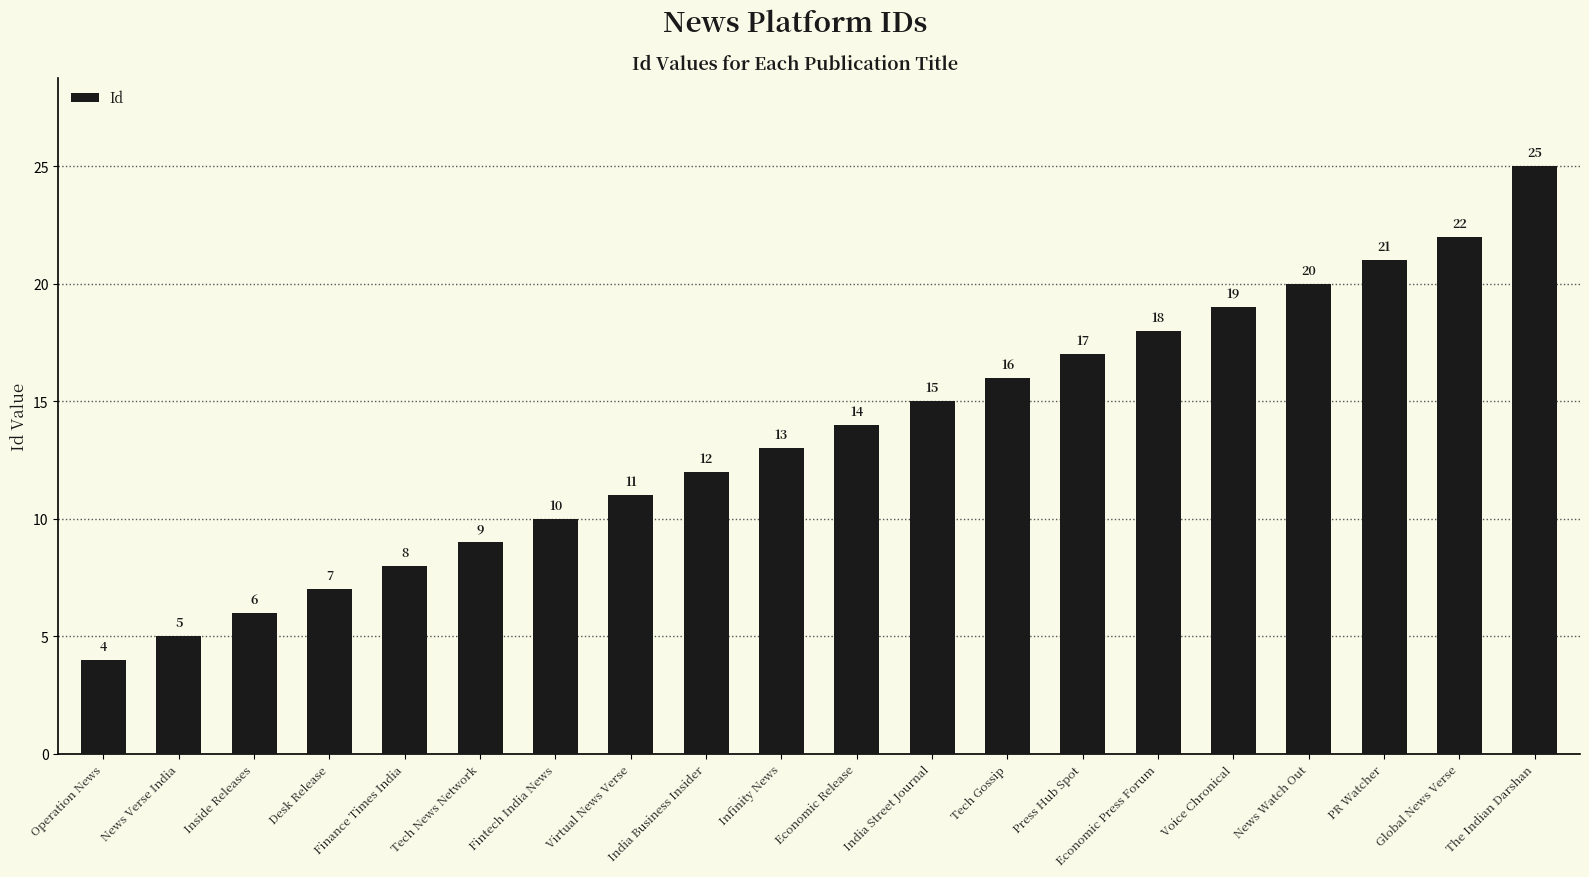

What value does the data have at Infinity News, to the nearest 5?

15